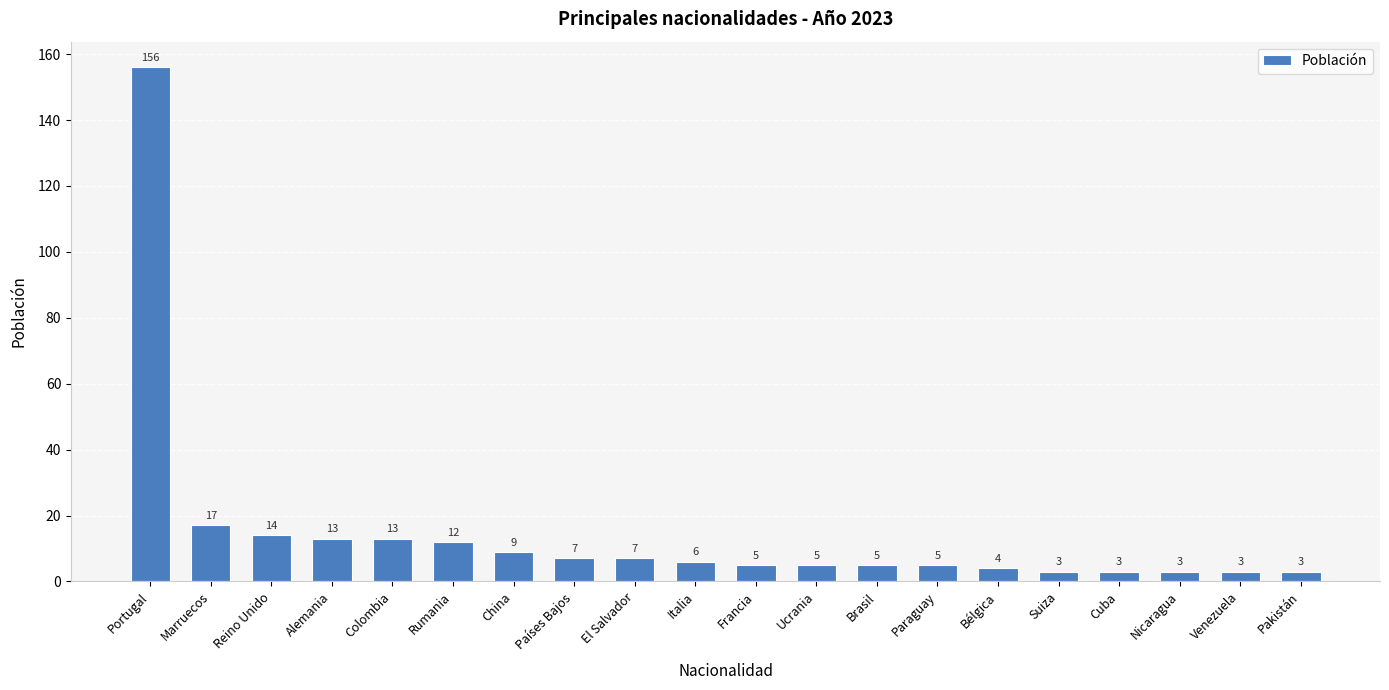

What is the average value?

15